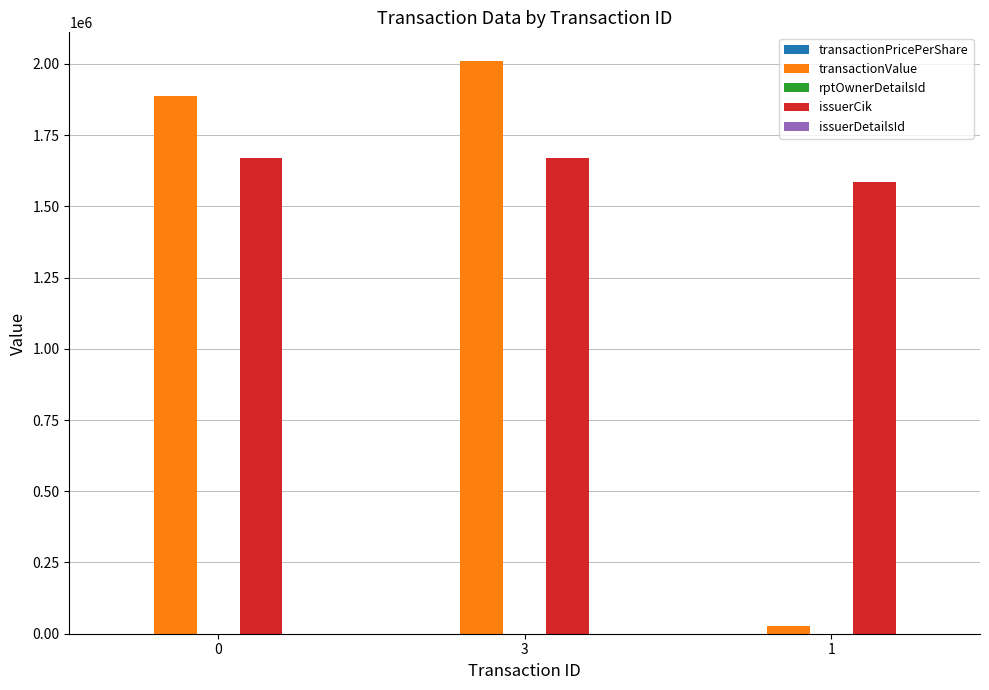

How many groups of bars are there?

3